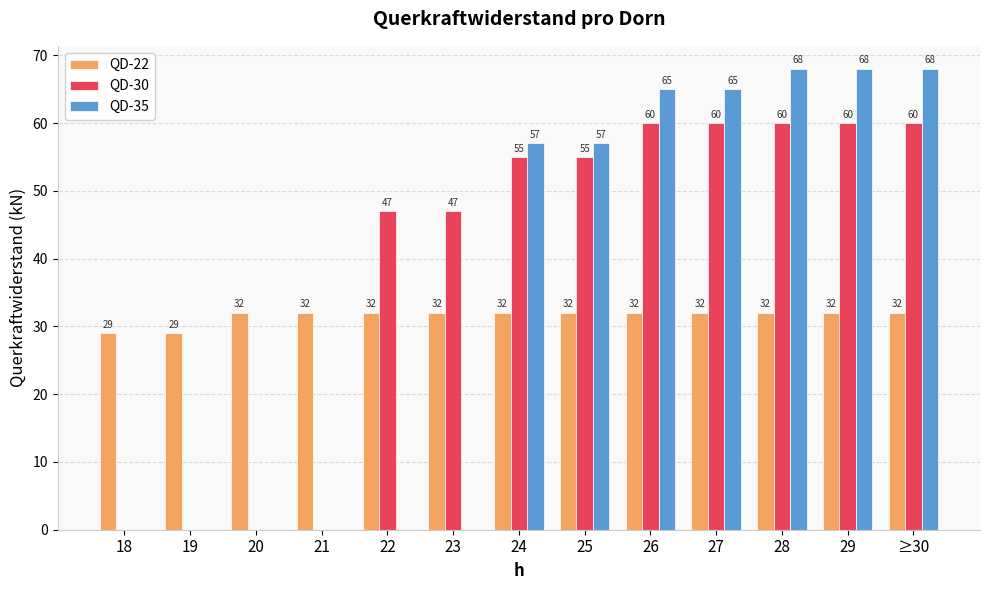

Which series changed the most between 19 and 20?

QD-22